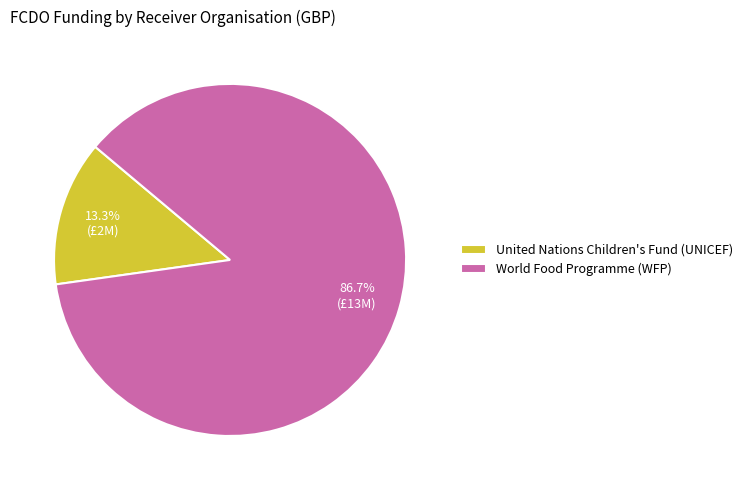

Which category has the smallest portion of the pie?

United Nations Children's Fund (UNICEF)